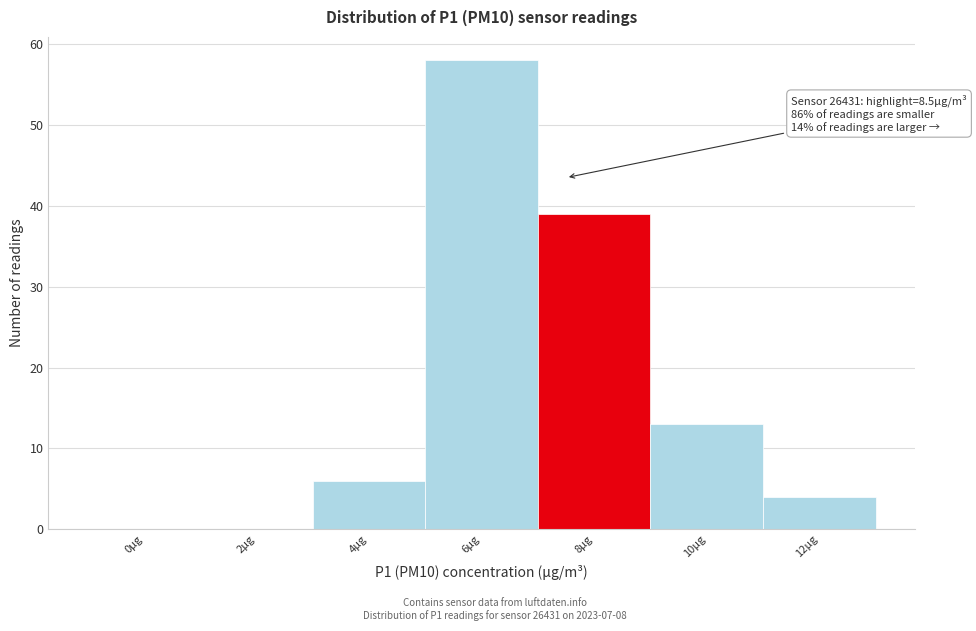

Reading right to left, what are all the values shown in this chart?

12µg=4	10µg=13	8µg=39	6µg=58	4µg=6	2µg=0	0µg=0